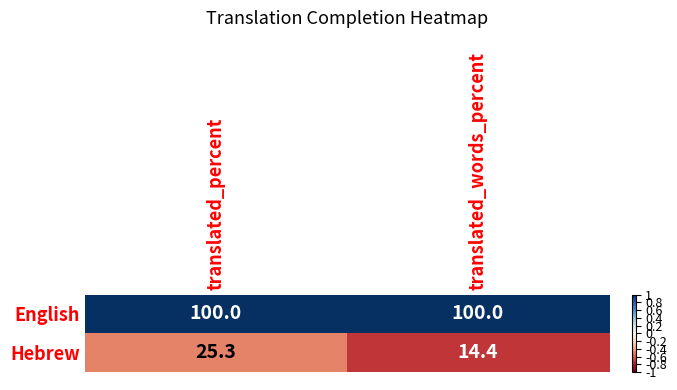

What is the total value across all series at translated_percent?

125.3